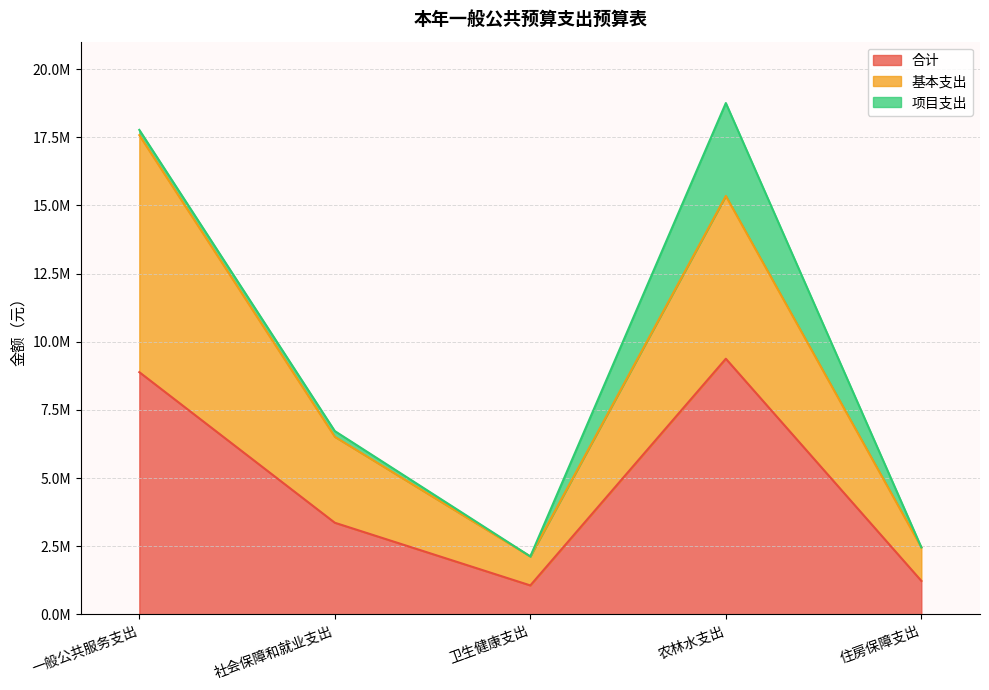

What is the lowest value of the 基本支出 series?

2126201.6